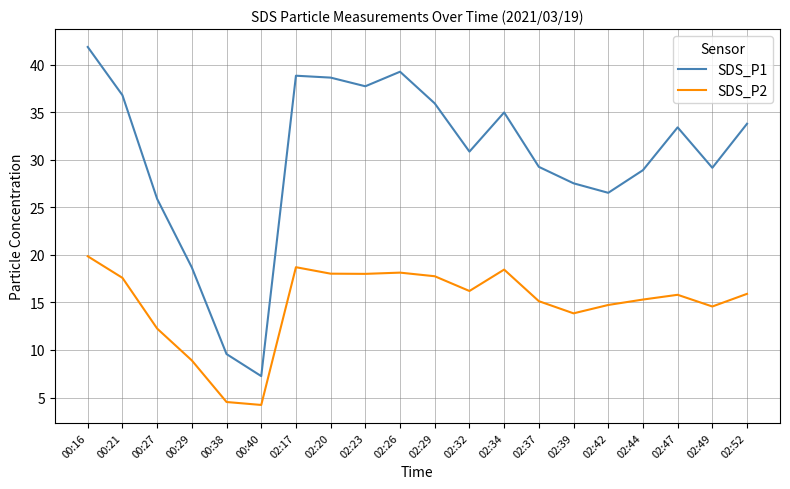

Is it true that SDS_P2 equals 18.7 at 02:17?

True